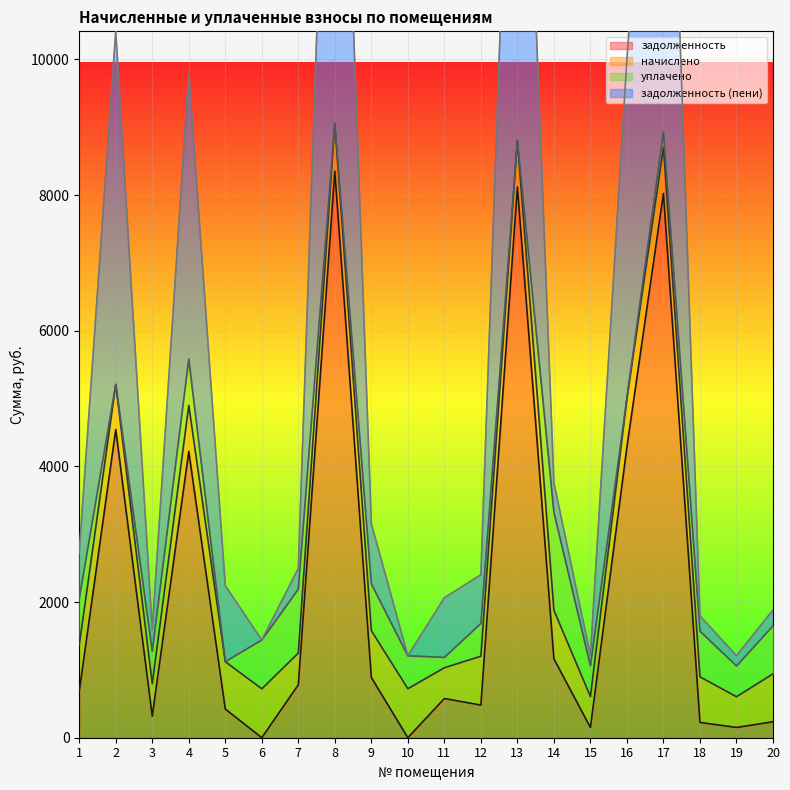

True or false: задолженность and задолженность (пени) intersect in this chart.

False